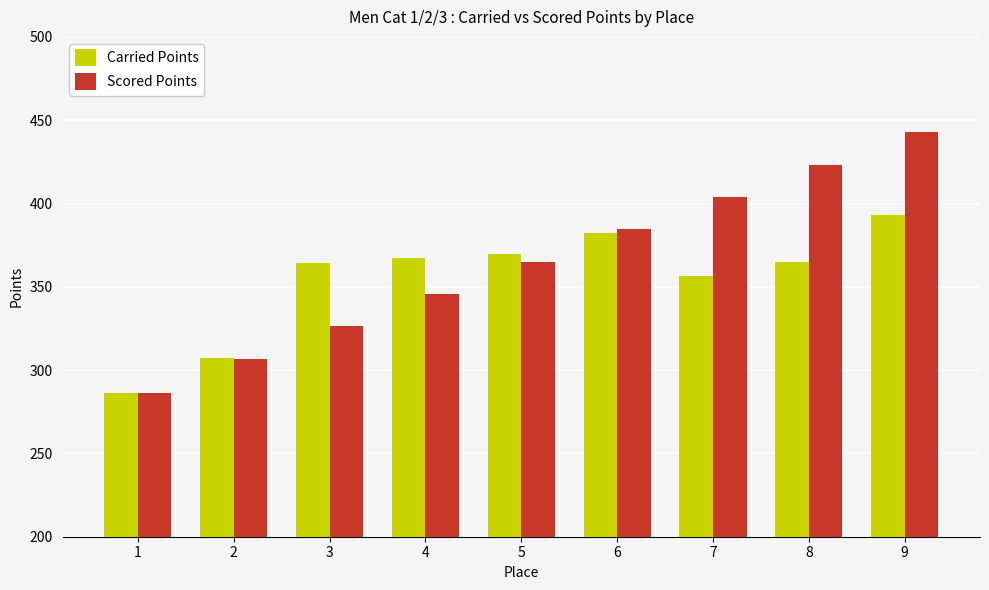

How many data points in Carried Points are above 365?

5